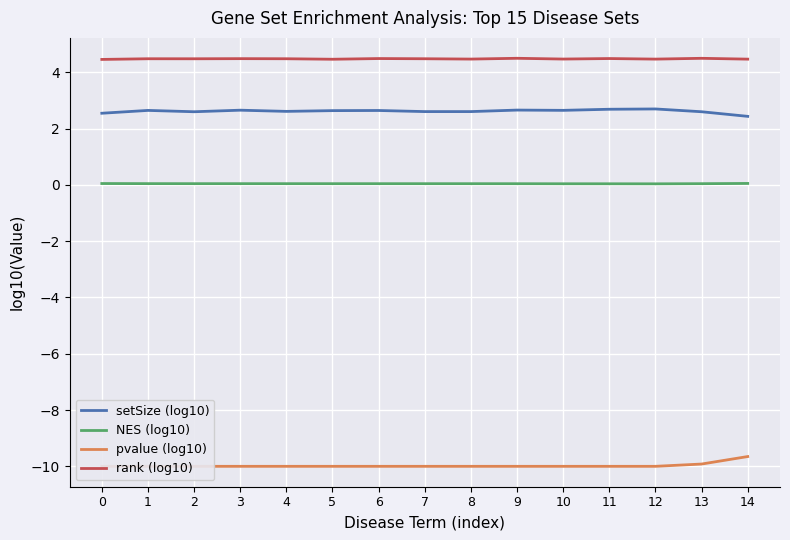

How many lines are shown in the chart?

4